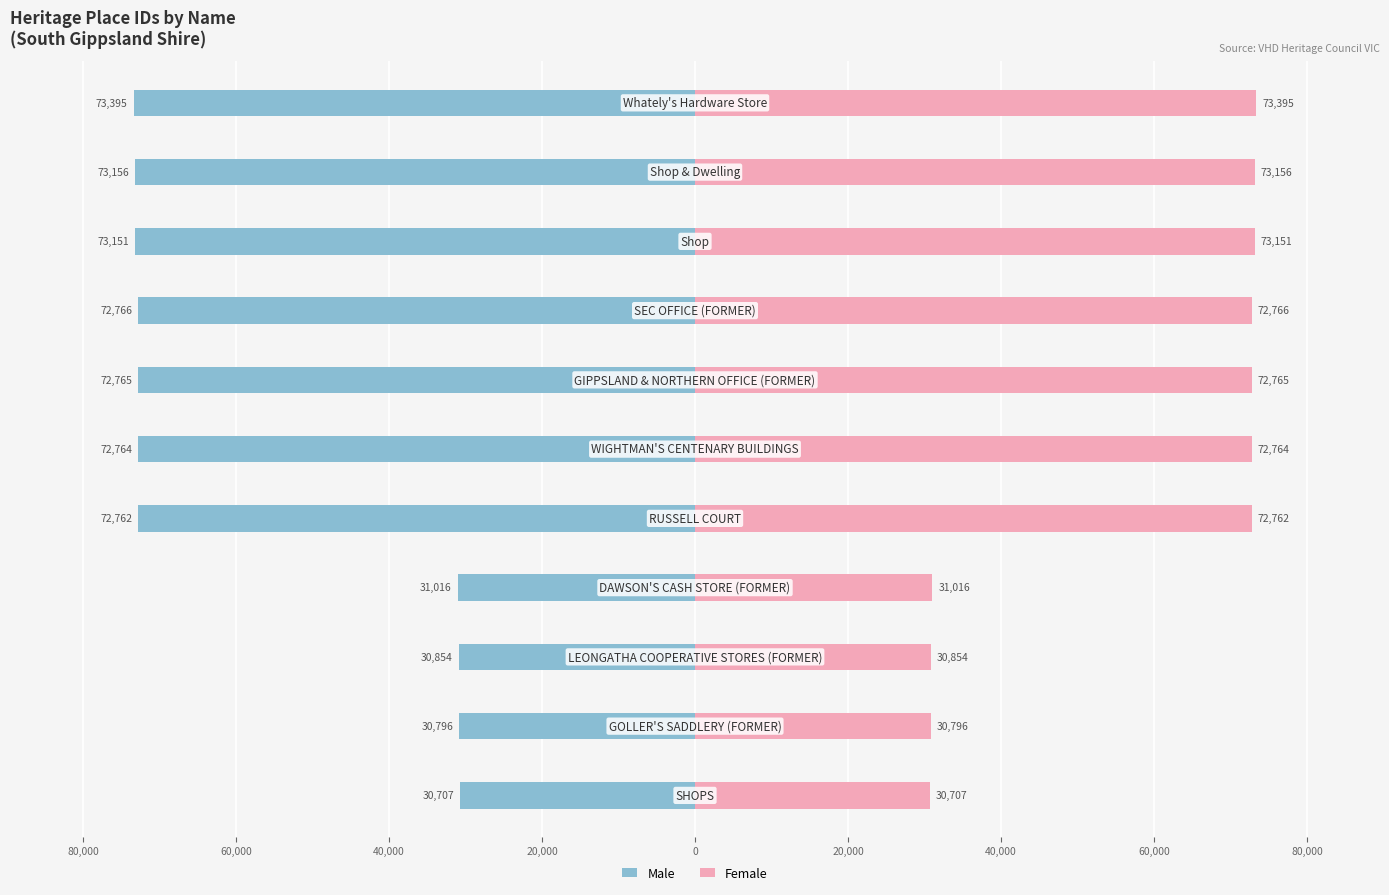

Which series has the largest range (max minus min)?

Male